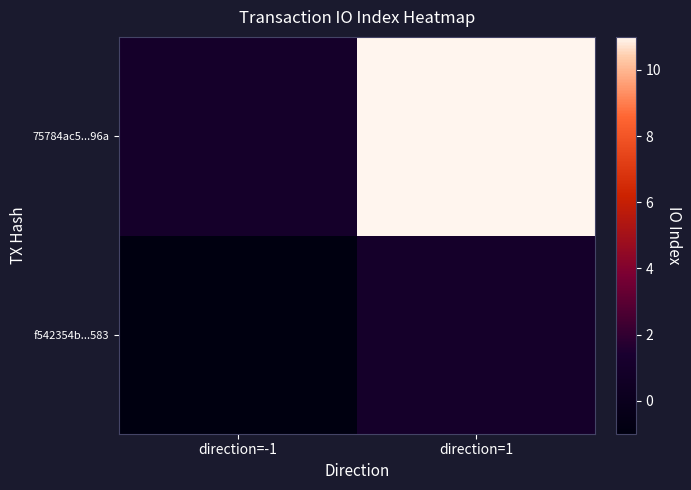

Reading left to right, extract all data points from this chart.

f542354b...583: direction=-1=-1	direction=1=1
75784ac5...96a: direction=-1=1	direction=1=11